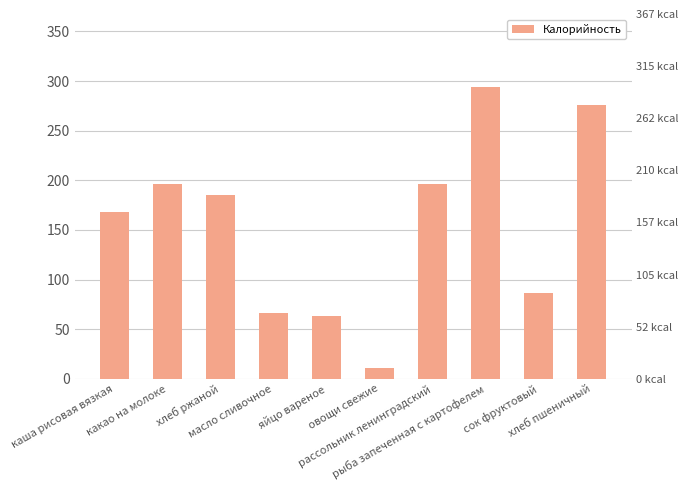

How many bars are there in total?

10